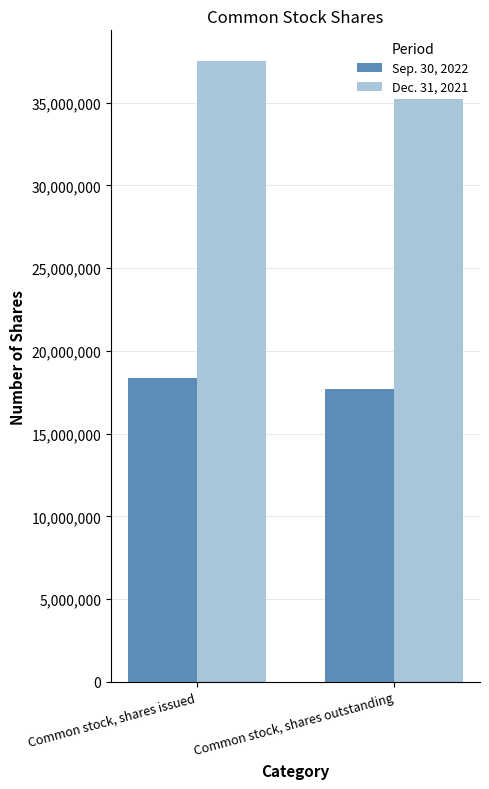

At Common stock, shares outstanding, list the series in order from smallest to largest.

Sep. 30, 2022, Dec. 31, 2021